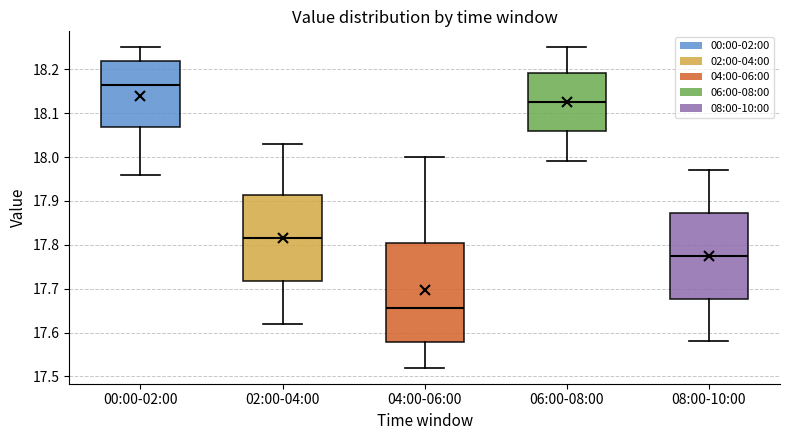

Where does the lower whisker of the box for 04:00-06:00 end on the y-axis? The values are not printed on the chart, so give them approximately, as read against the axis.

17.52